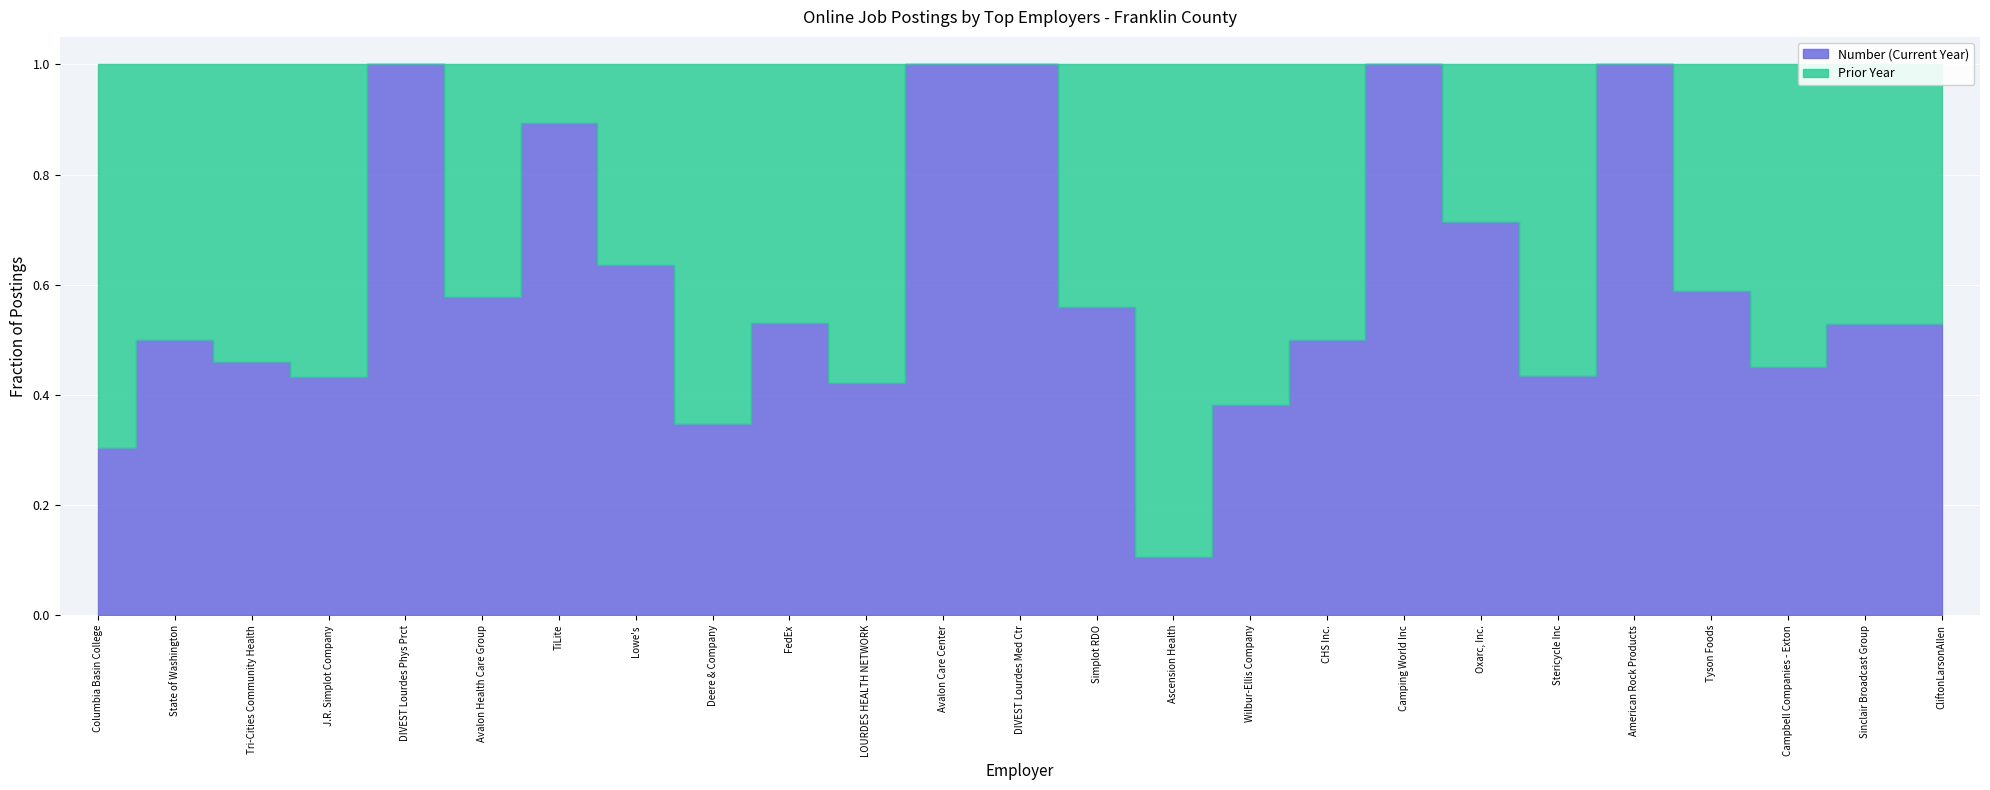

Reading left to right, transcribe all the data shown in this chart.

Number: 44	40	40	39	29	26	25	21	17	17	16	15	15	14	13	13	12	11	10	10	10	10	9	9	9
Prior year: 101	40	47	51	0	19	3	12	32	15	22	0	0	11	109	21	12	0	4	13	0	7	11	8	8